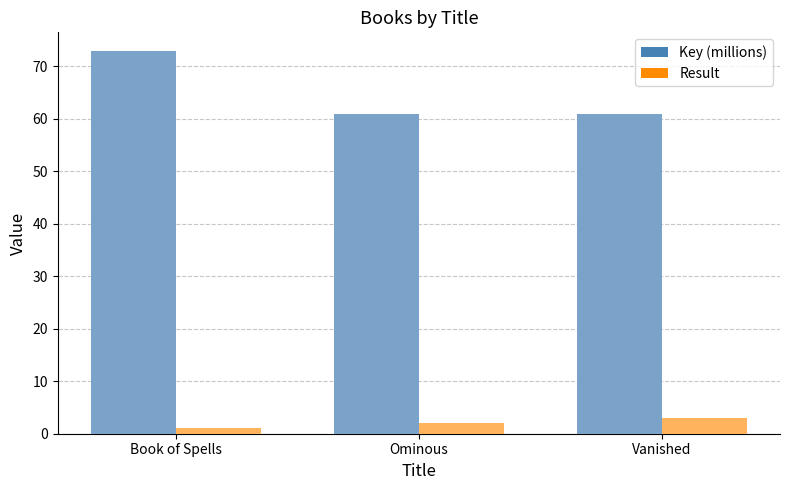

Which series has the largest range (max minus min)?

Key (millions)